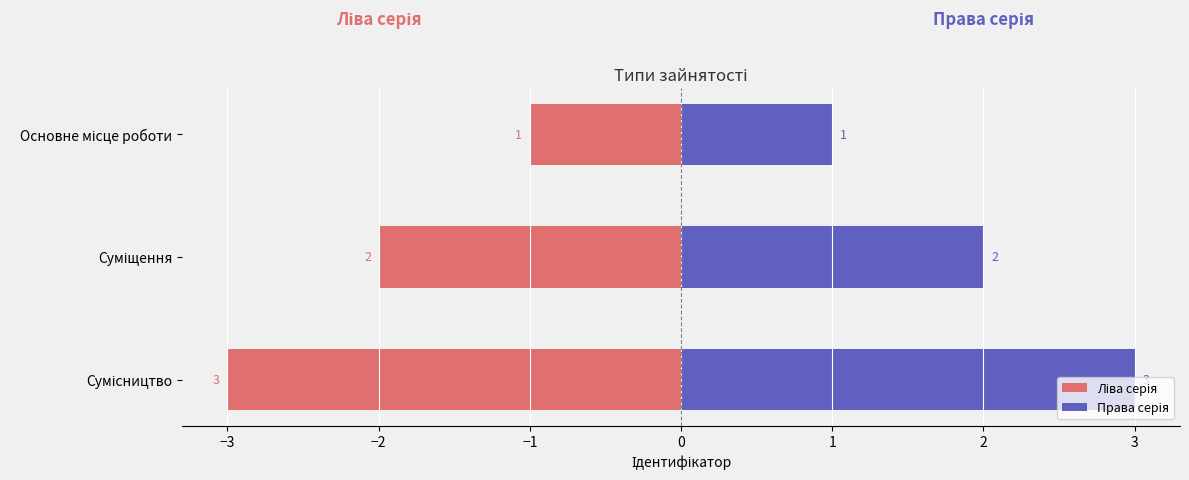

How many Ліва серія values are between -3 and -1?

3